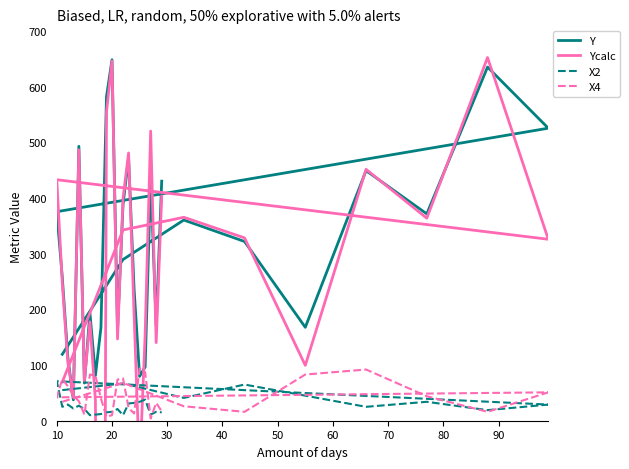

The value of X4 at 20 is 14.6. True or false?

False